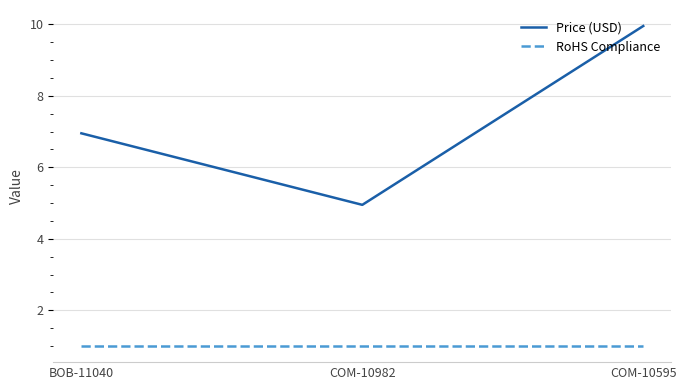

The value of RoHS Compliance at COM-10595 is 1.0. True or false?

True